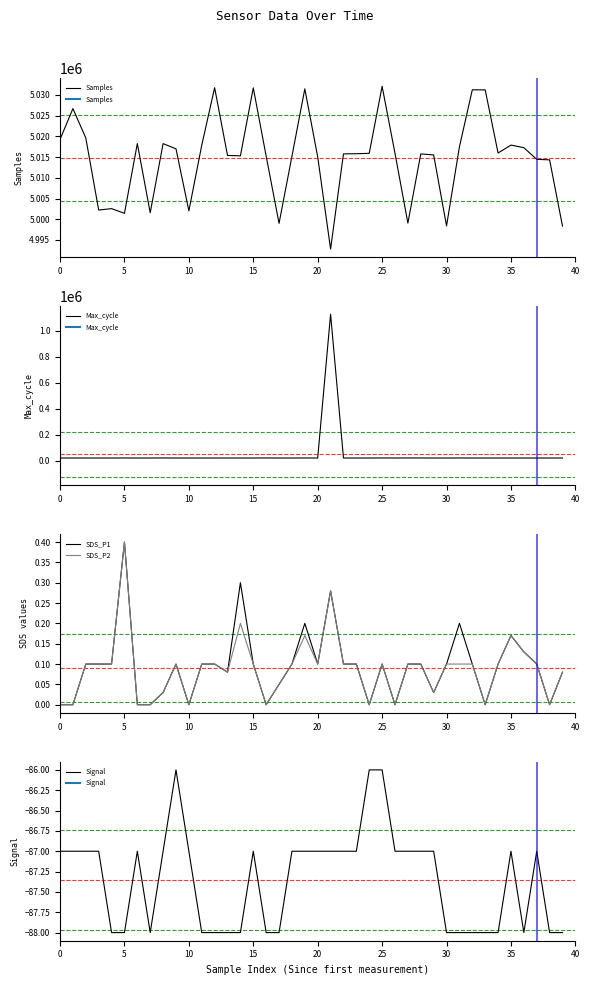

How many data points does each series have?

40